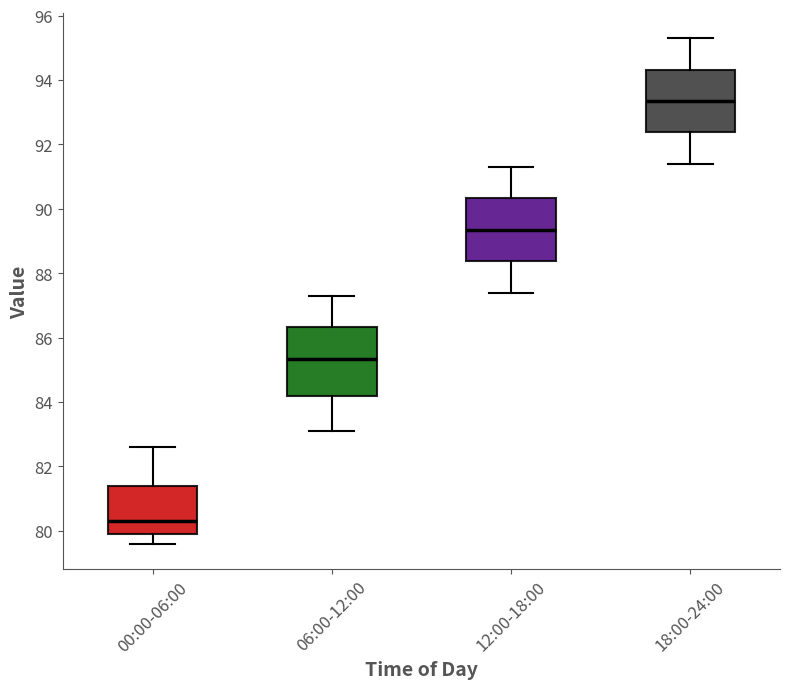

Which box's median line is the highest?

18:00-24:00